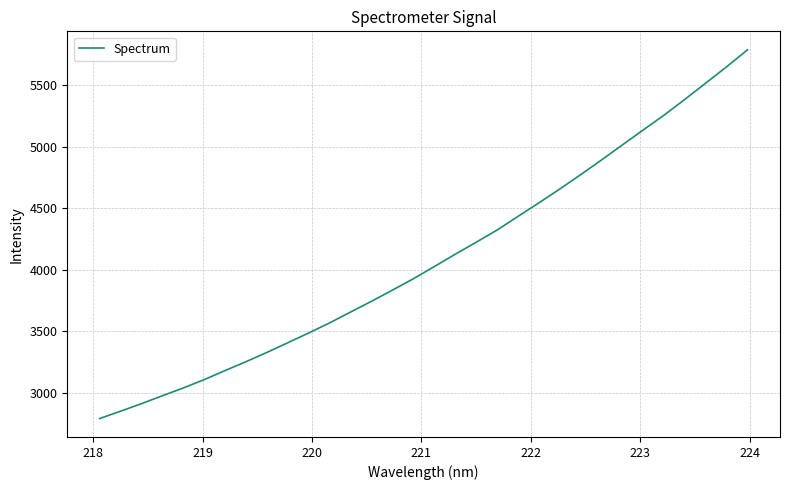

What is the maximum value shown in the chart?

5787.4